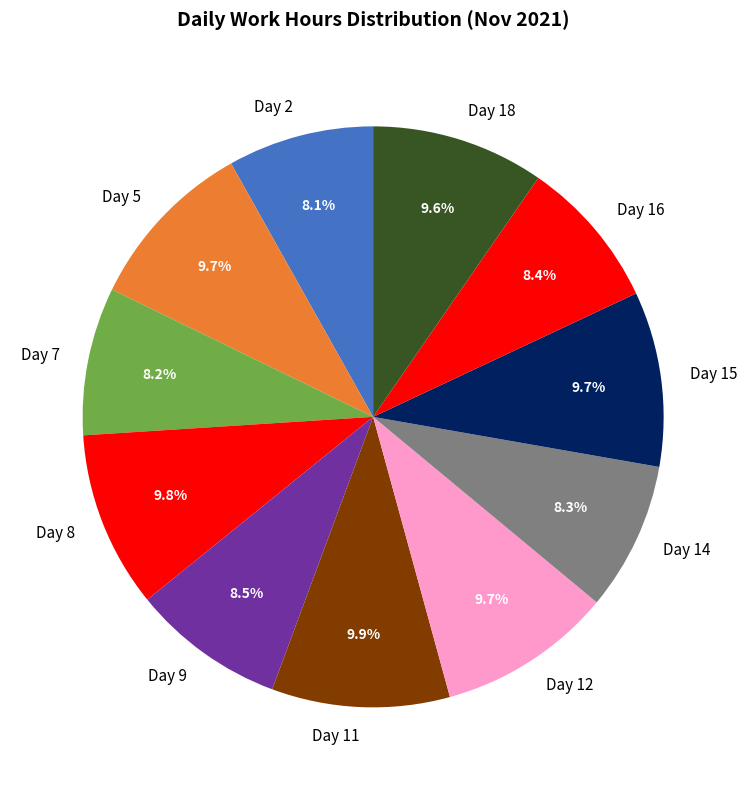

Combined, what portion of the pie is Day 15 and Day 14?

18.0%